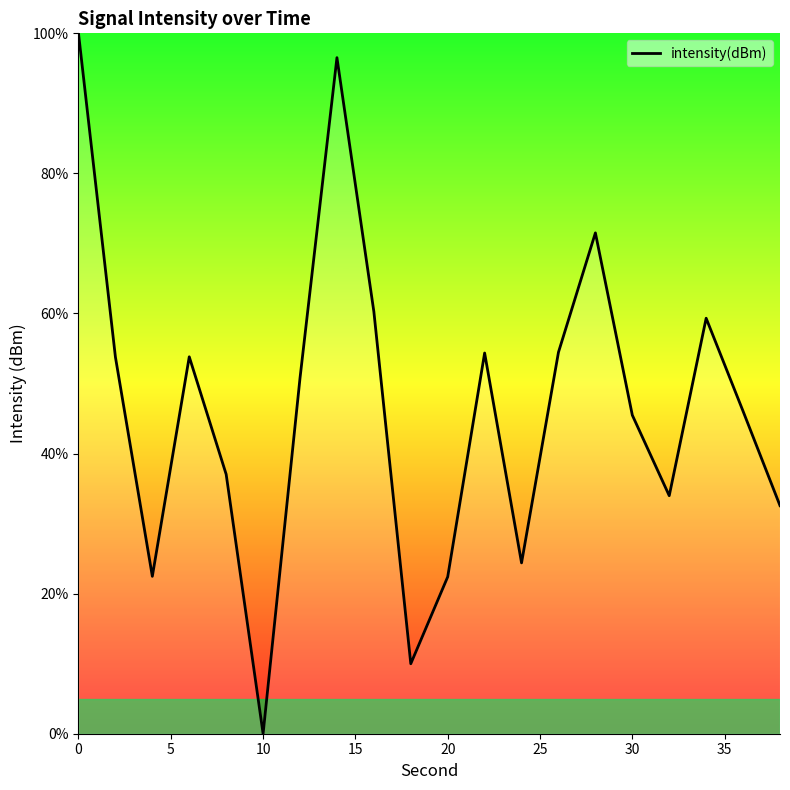

What is the difference between the maximum and minimum values?

100.0